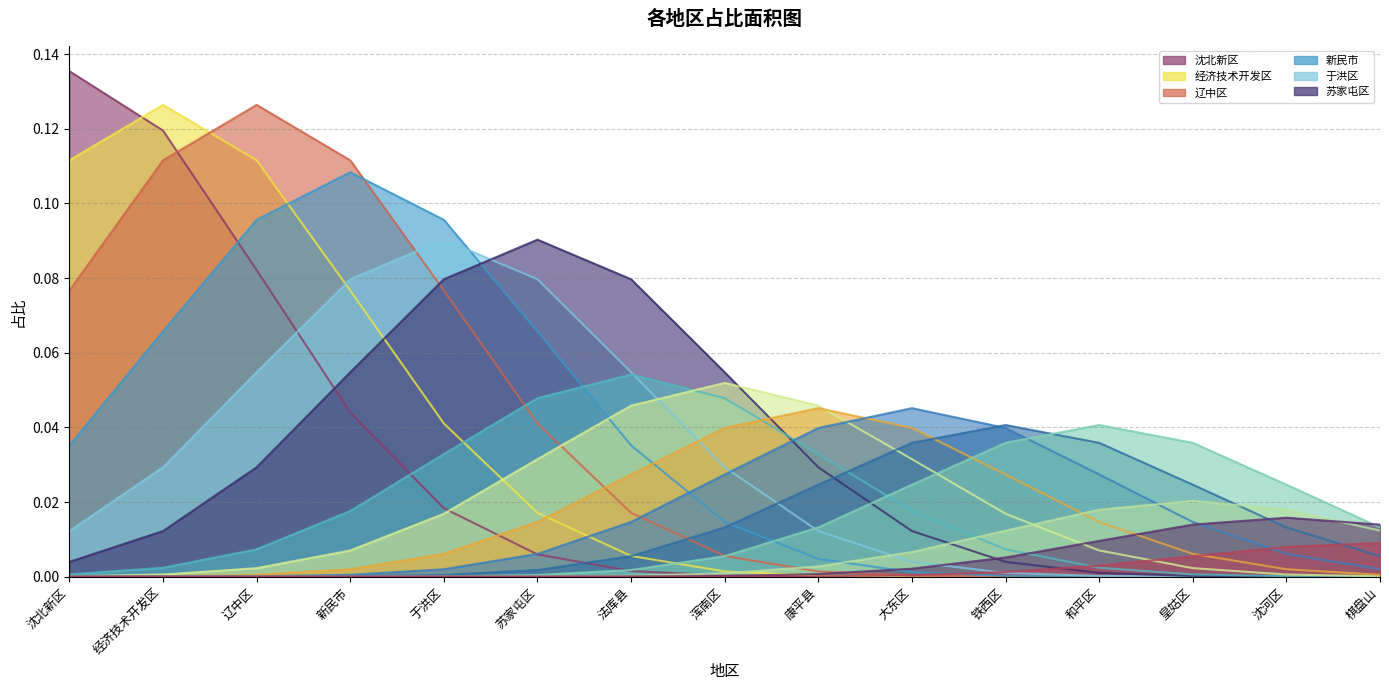

Reading right to left, extract all data points from this chart.

0.1	0.1	0.0	0.1	0.0	0.1	0.0	0.1	0.0	0.1	0.1	0.0	0.0	0.1	0.0